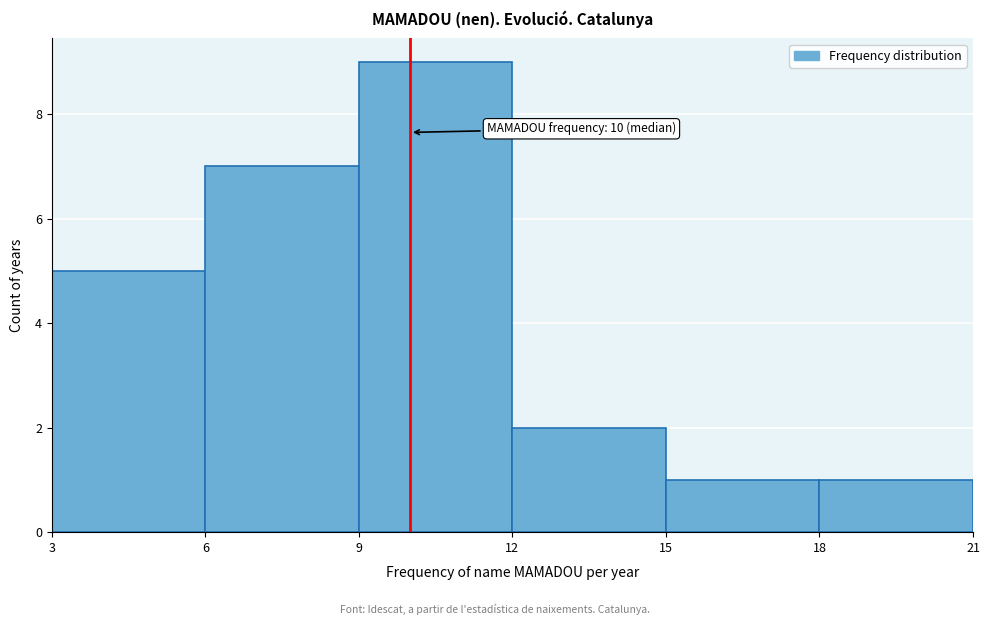

Over which range of the x-axis is the bar tallest?

9 to 12